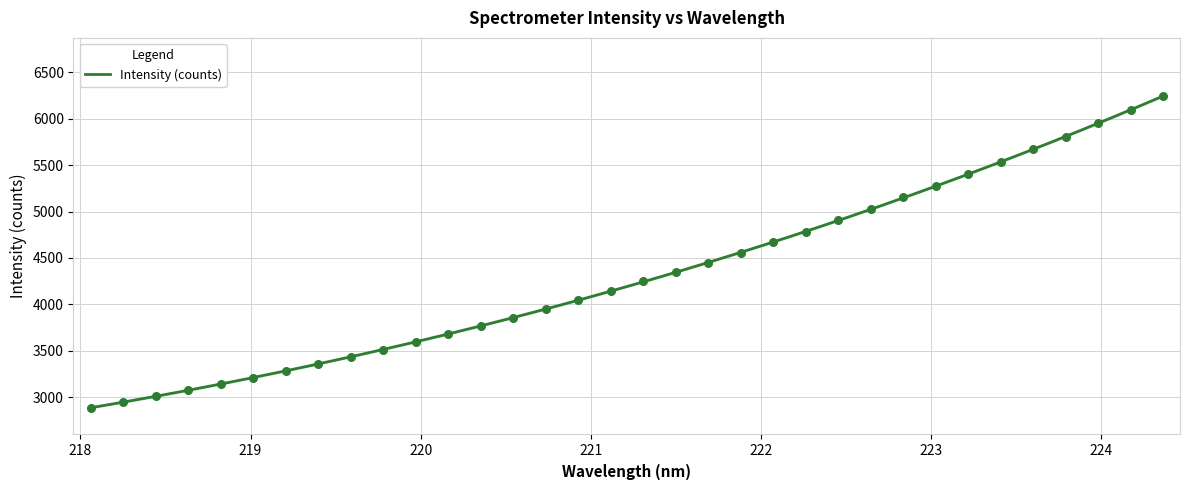

Approximately how many times larger is the value at 224.1709 compared to 219.9712?

1.7